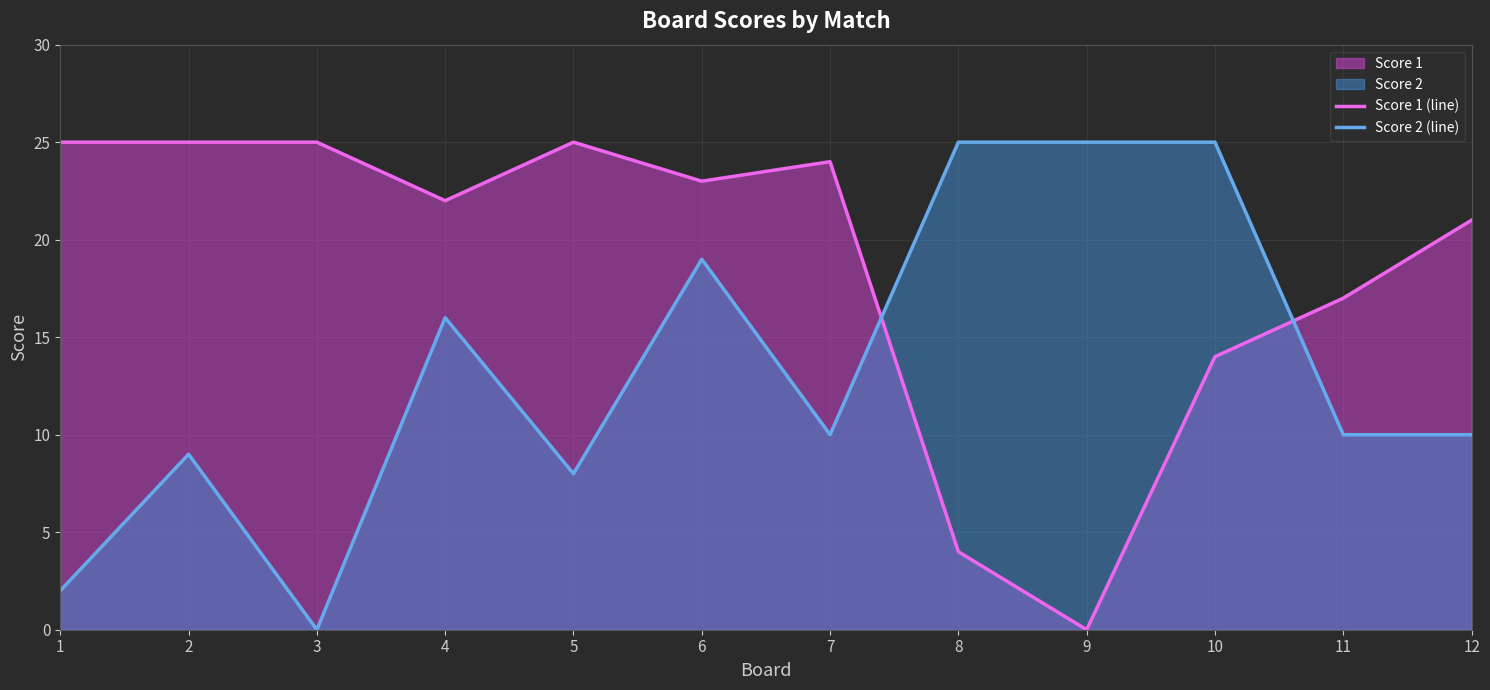

Which series has the largest range (max minus min)?

Score 1 (line)